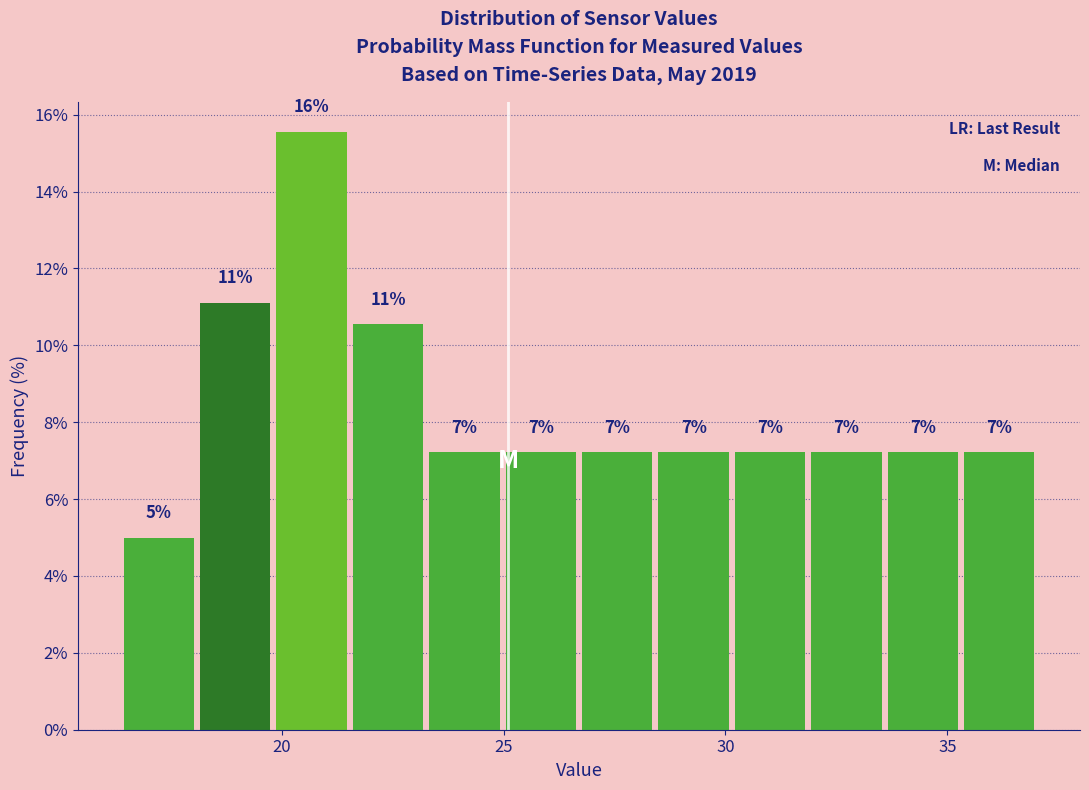

Read against the x-axis, roughly where is the centre of the tallest bar?

20.5